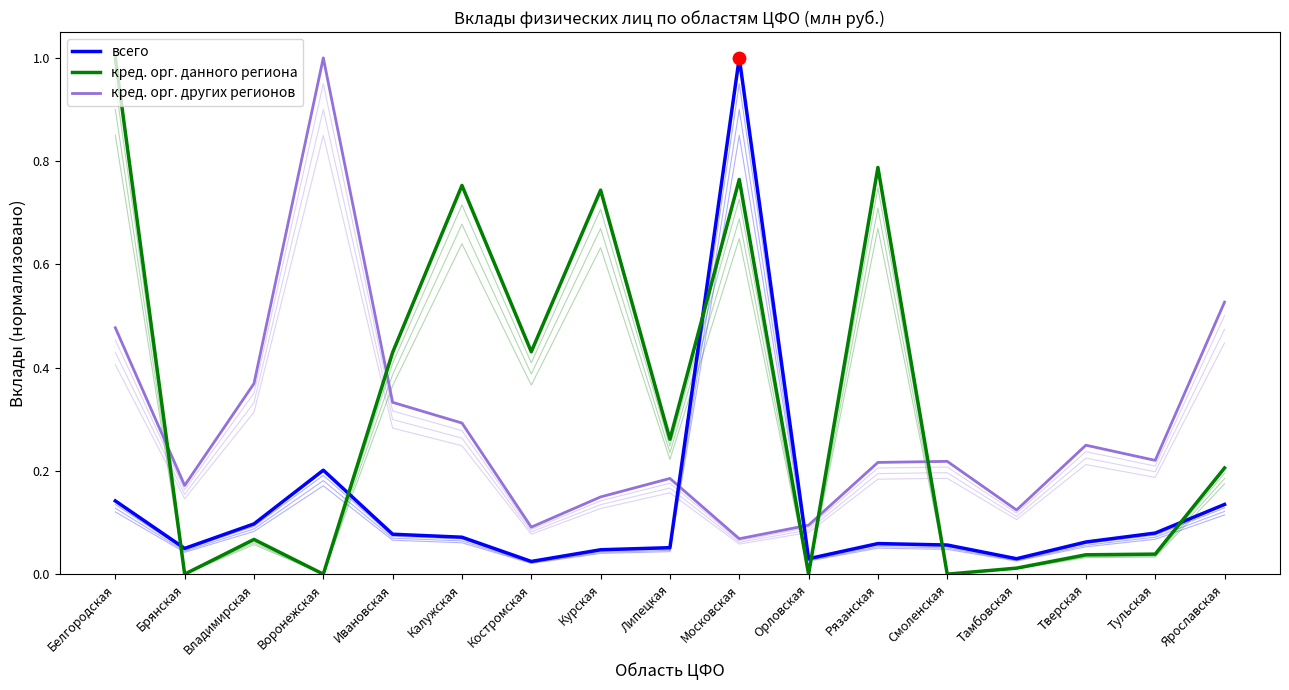

At which category is the sum across all series the highest?

Московская